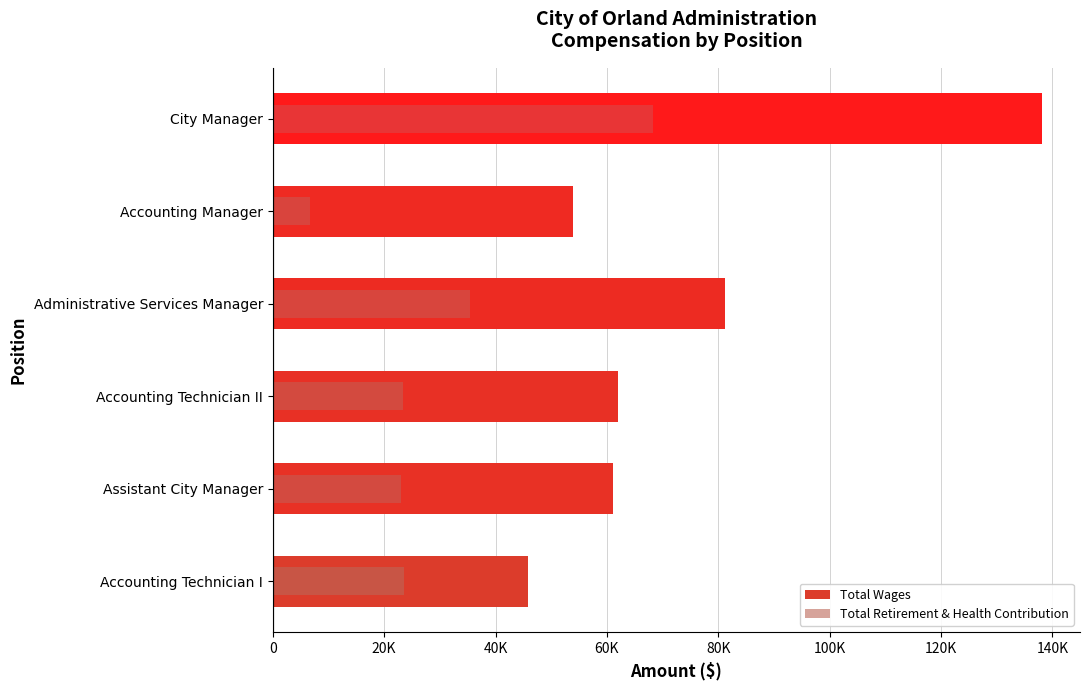

Which series has the largest range (max minus min)?

Total Wages